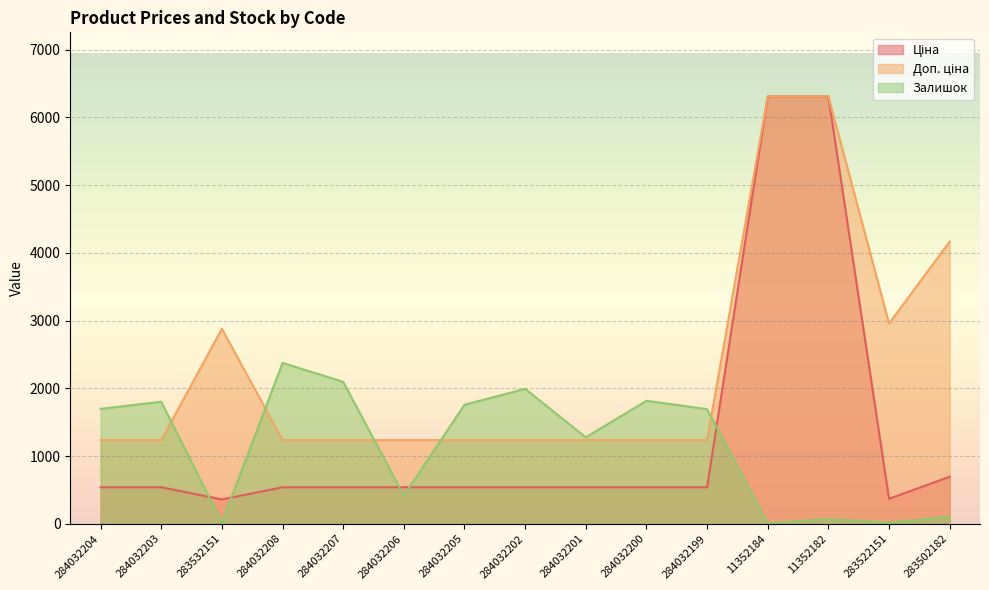

True or false: Залишок has more than 0 points higher than both neighbors.

True